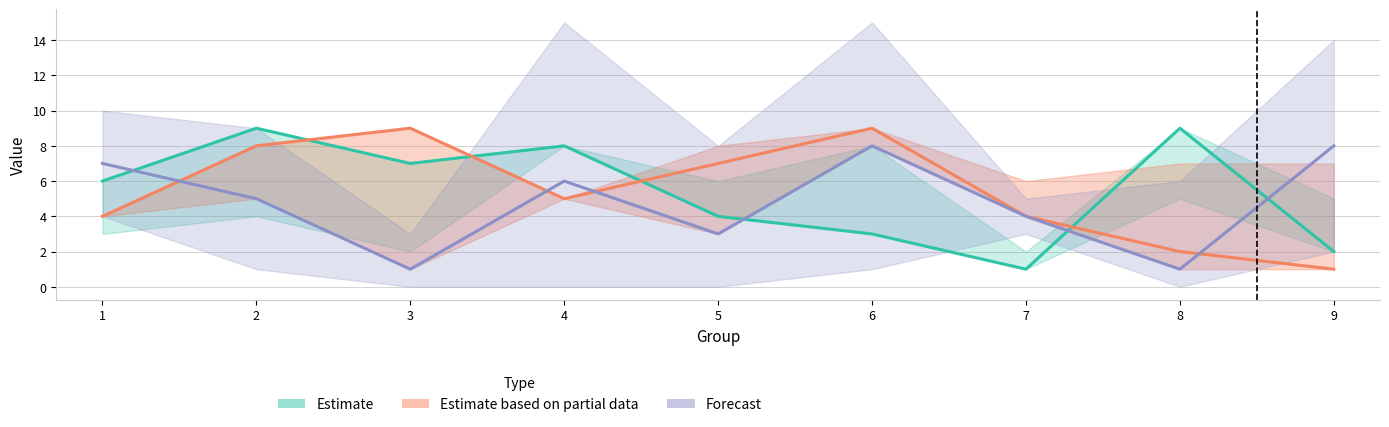

How many values in the col_2 series are below 6?

4